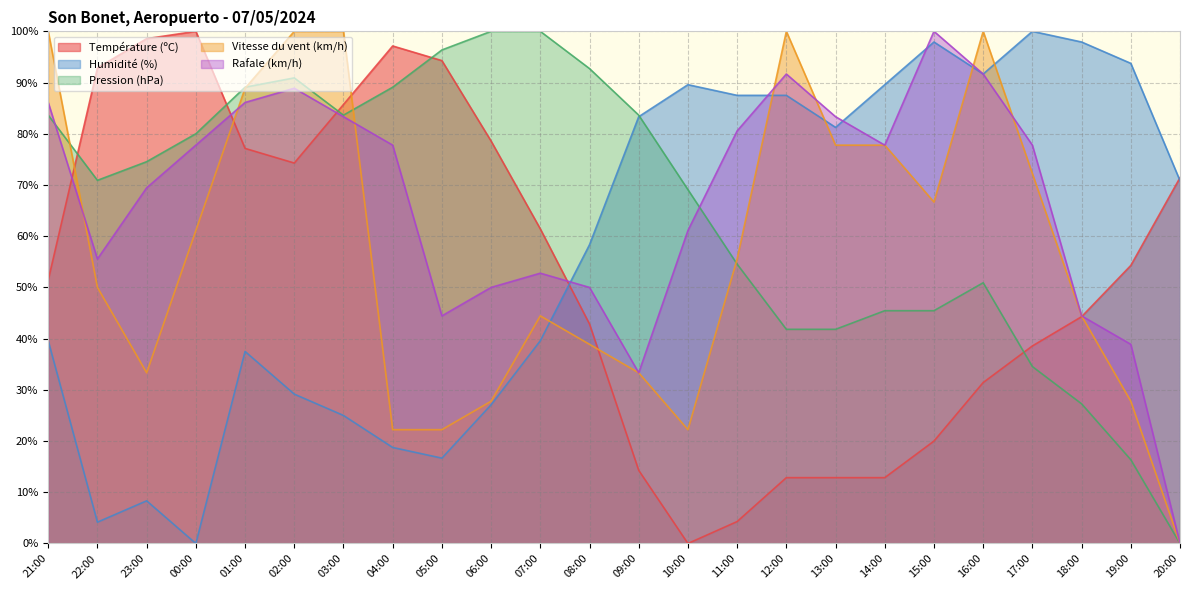

Reading left to right, transcribe all the data shown in this chart.

Température (ºC): 21:00=51.4	22:00=92.9	23:00=98.6	00:00=100.0	01:00=77.1	02:00=74.3	03:00=85.7	04:00=97.1	05:00=94.3	06:00=78.6	07:00=61.4	08:00=42.9	09:00=14.3	10:00=0.0	11:00=4.3	12:00=12.9	13:00=12.9	14:00=12.9	15:00=20.0	16:00=31.4	17:00=38.6	18:00=44.3	19:00=54.3	20:00=71.4
Humidité (%): 21:00=39.6	22:00=4.2	23:00=8.3	00:00=0.0	01:00=37.5	02:00=29.2	03:00=25.0	04:00=18.8	05:00=16.7	06:00=27.1	07:00=39.6	08:00=58.3	09:00=83.3	10:00=89.6	11:00=87.5	12:00=87.5	13:00=81.2	14:00=89.6	15:00=97.9	16:00=91.7	17:00=100.0	18:00=97.9	19:00=93.8	20:00=70.8
Pression (hPa): 21:00=83.6	22:00=70.9	23:00=74.5	00:00=80.0	01:00=89.1	02:00=90.9	03:00=83.6	04:00=89.1	05:00=96.4	06:00=100.0	07:00=100.0	08:00=92.7	09:00=83.6	10:00=69.1	11:00=54.5	12:00=41.8	13:00=41.8	14:00=45.5	15:00=45.5	16:00=50.9	17:00=34.5	18:00=27.3	19:00=16.4	20:00=0.0
Vitesse du vent (km/h): 21:00=100.0	22:00=50.0	23:00=33.3	00:00=61.1	01:00=88.9	02:00=100.0	03:00=100.0	04:00=22.2	05:00=22.2	06:00=27.8	07:00=44.4	08:00=38.9	09:00=33.3	10:00=22.2	11:00=55.6	12:00=100.0	13:00=77.8	14:00=77.8	15:00=66.7	16:00=100.0	17:00=72.2	18:00=44.4	19:00=27.8	20:00=0.0
Rafale (km/h): 21:00=86.1	22:00=55.6	23:00=69.4	00:00=77.8	01:00=86.1	02:00=88.9	03:00=83.3	04:00=77.8	05:00=44.4	06:00=50.0	07:00=52.8	08:00=50.0	09:00=33.3	10:00=61.1	11:00=80.6	12:00=91.7	13:00=83.3	14:00=77.8	15:00=100.0	16:00=91.7	17:00=77.8	18:00=44.4	19:00=38.9	20:00=0.0